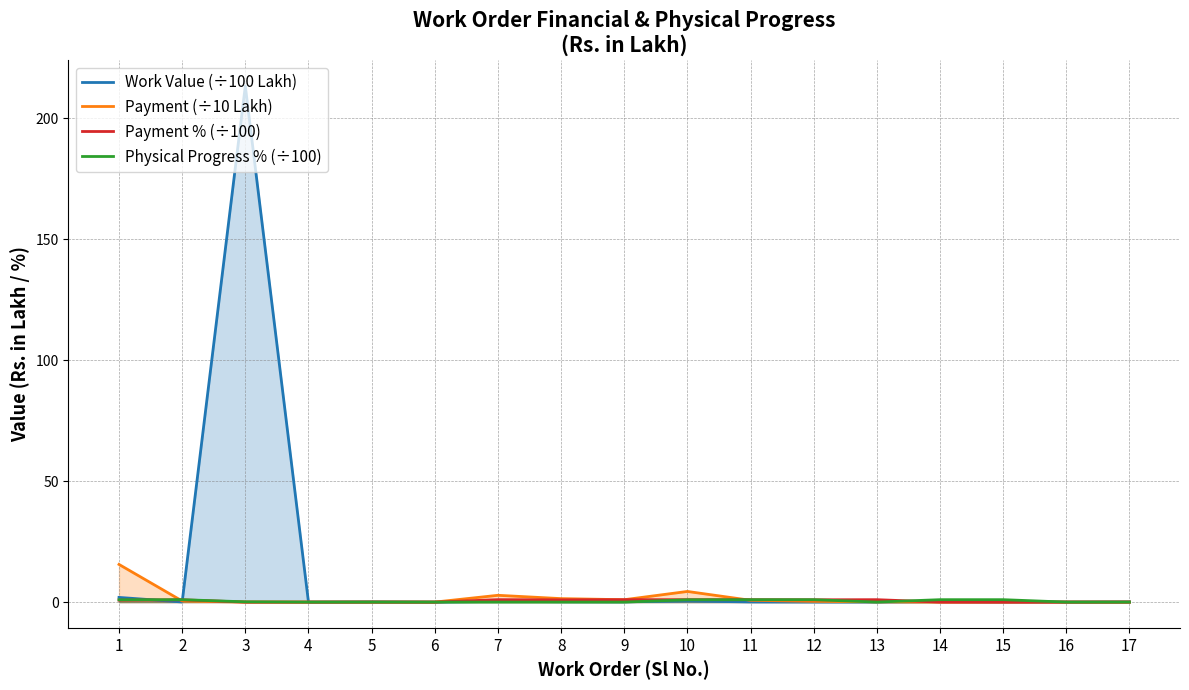

How many intersections are there between Payment (÷10 Lakh) and Work Value (÷100 Lakh)?

3